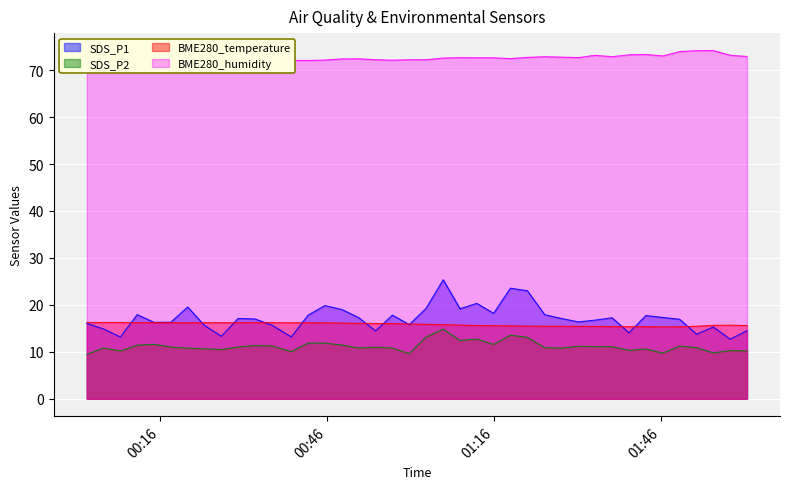

Is the value of SDS_P1 at 2021/08/15 00:54:41 greater than the value of BME280_temperature at 2021/08/15 00:08:51?

No